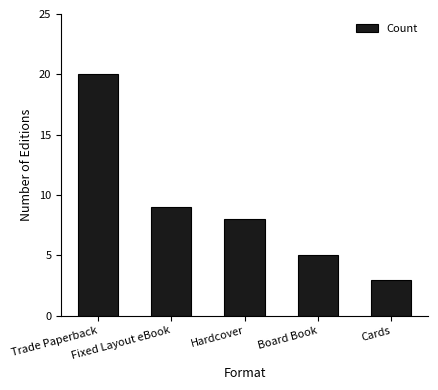

What is the difference between the values at Trade Paperback and Board Book?

15